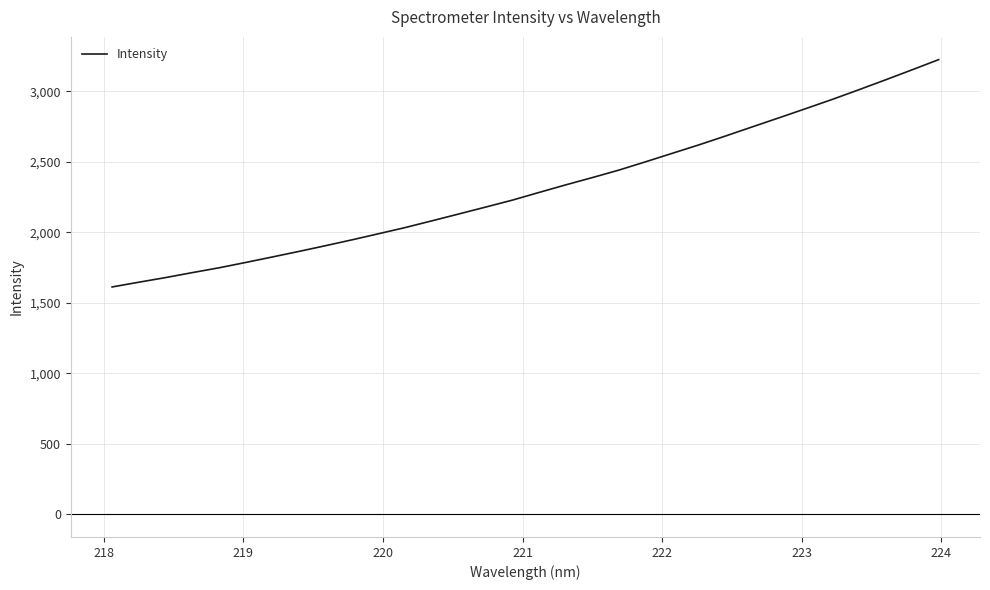

Reading left to right, transcribe all the data shown in this chart.

1612.7	1646.4	1679.2	1714.4	1748.4	1786.4	1825.4	1864.9	1905.7	1947.6	1991.1	2035.1	2082.8	2131.0	2179.7	2228.8	2283.3	2337.1	2388.8	2442.2	2501.1	2561.1	2621.0	2683.9	2748.6	2812.6	2877.6	2943.3	3011.9	3082.1	3153.5	3225.9